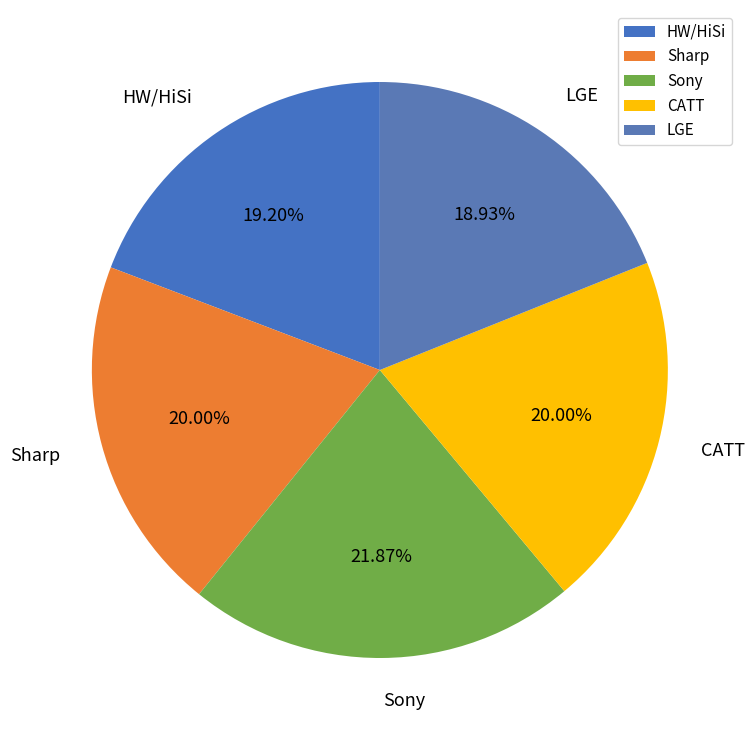

True or false: Sharp accounts for 20% of the total.

True